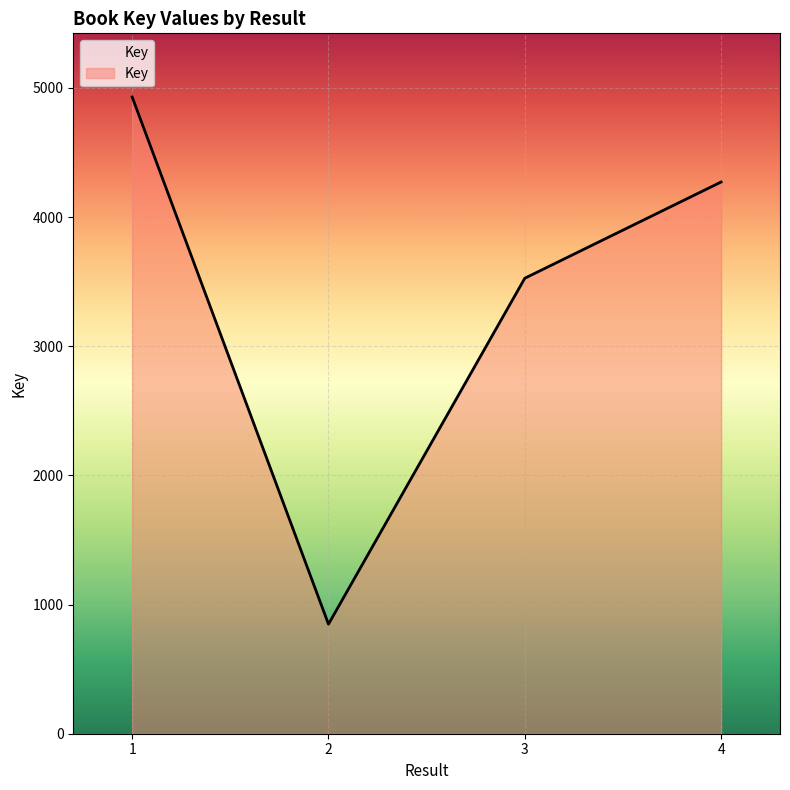

Between 1 and 4, which is larger?

1